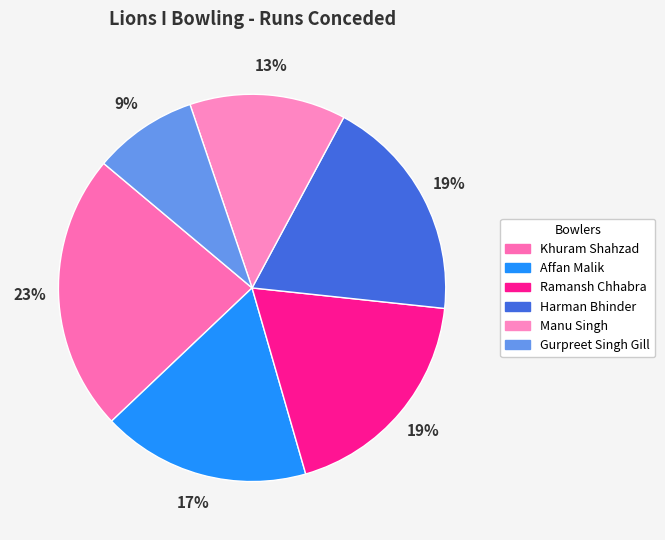

Which category has the biggest portion of the pie?

Khuram Shahzad